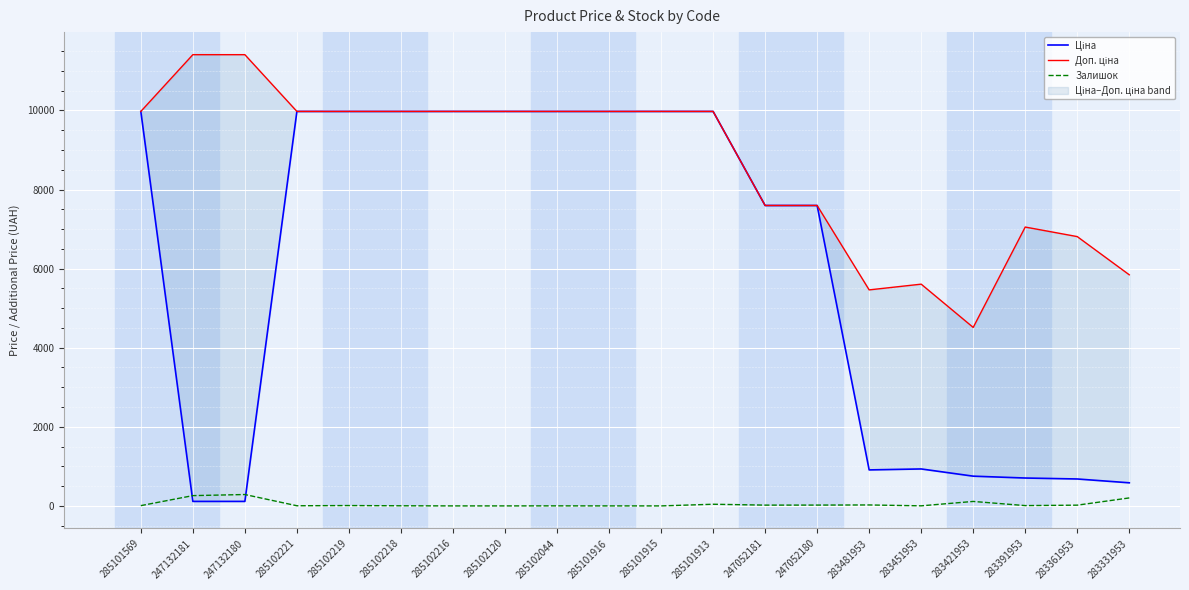

What is the difference between the maximum and minimum values in the Залишок series?

288